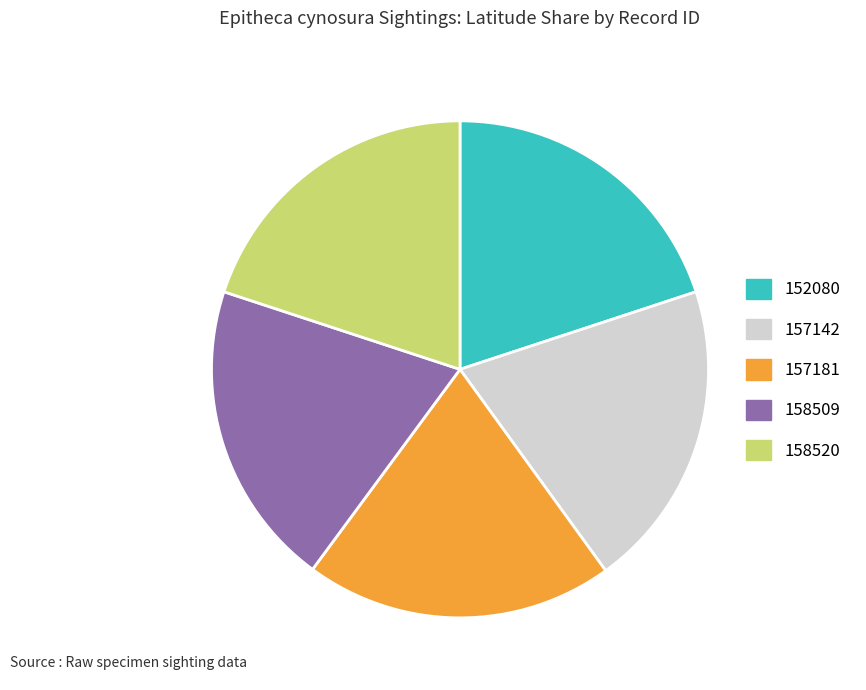

Is there a majority slice in this chart?

No